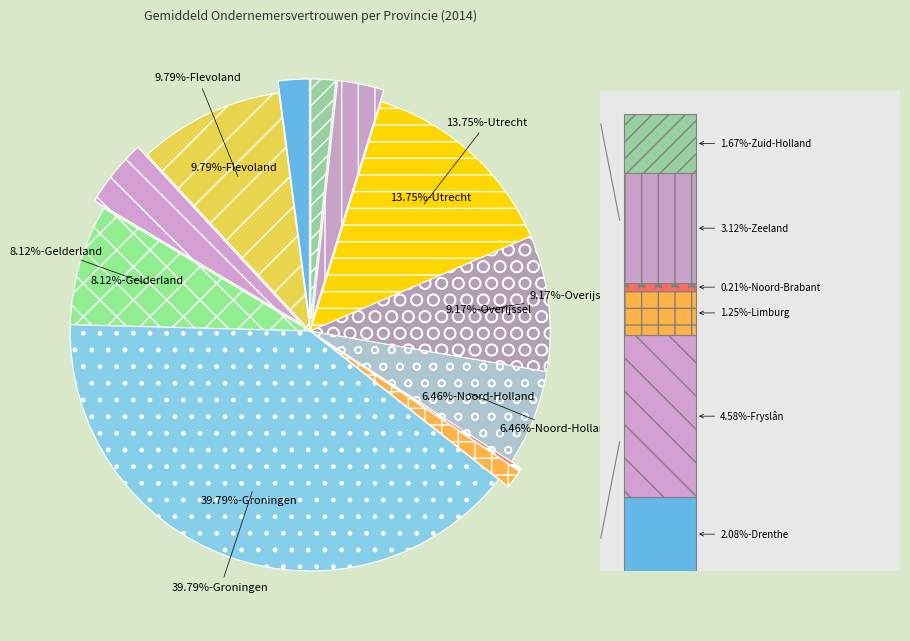

The Groningen slice represents 11% of the pie. True or false?

False